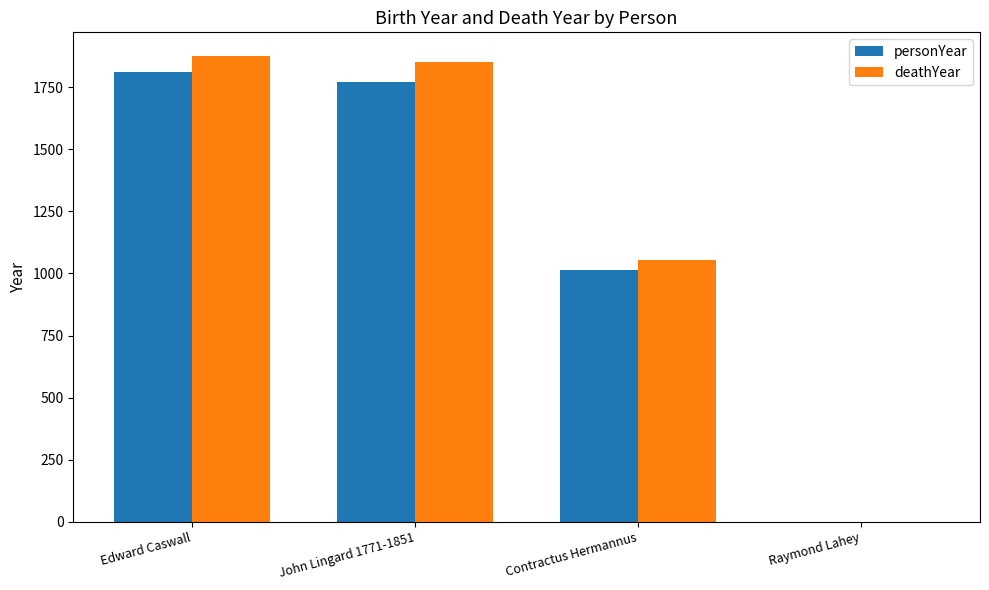

How many distinct data groups are displayed?

2